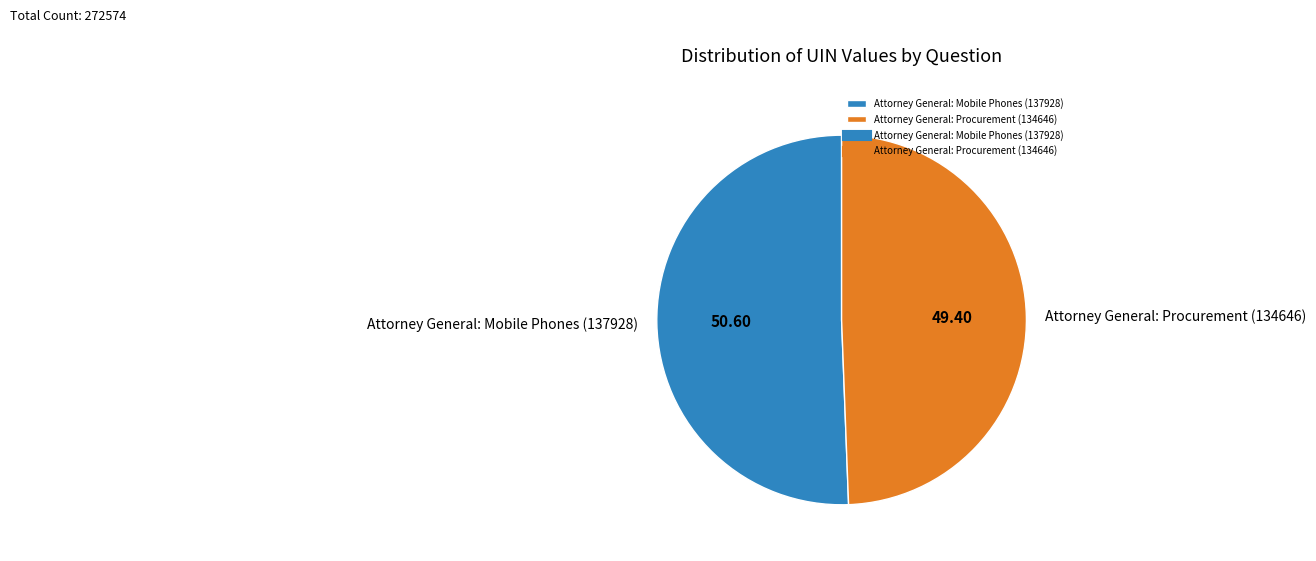

Does Attorney General: Mobile Phones (137928) account for over 50% of the chart?

Yes